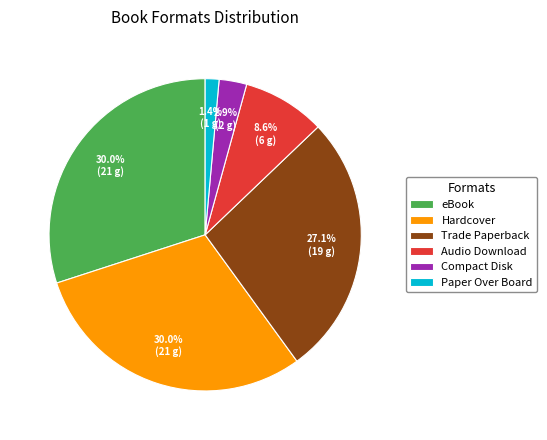

To the nearest percent, what is the combined percentage of Audio Download and Hardcover?

39%